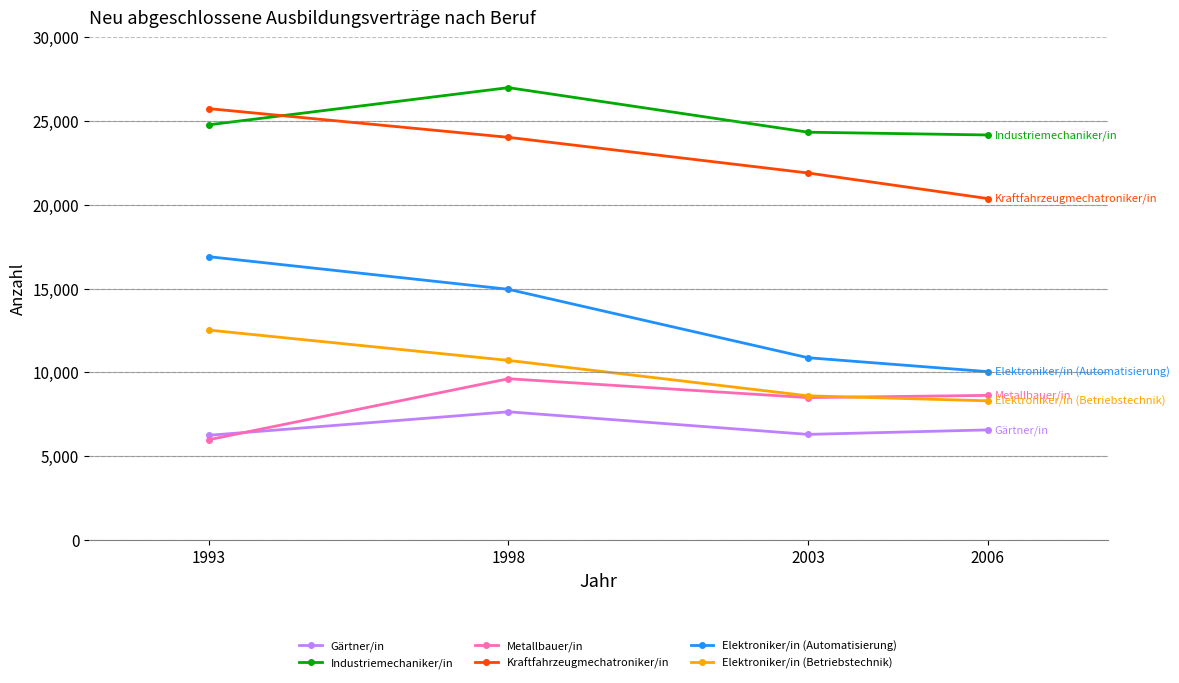

True or false: Elektroniker/in (Betriebstechnik) and Elektroniker/in (Automatisierung) intersect in this chart.

False